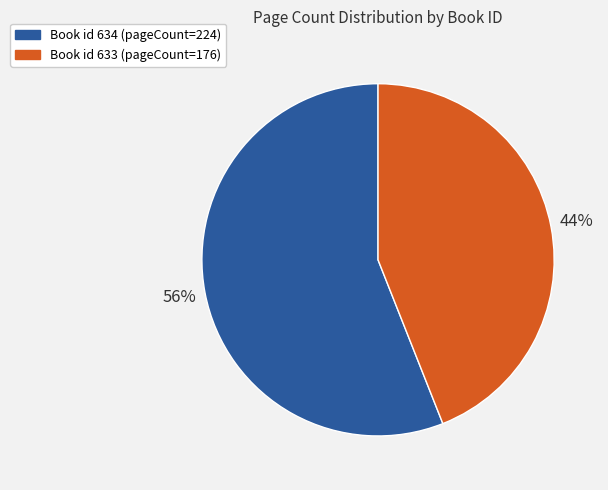

How many segments does this pie chart have?

2